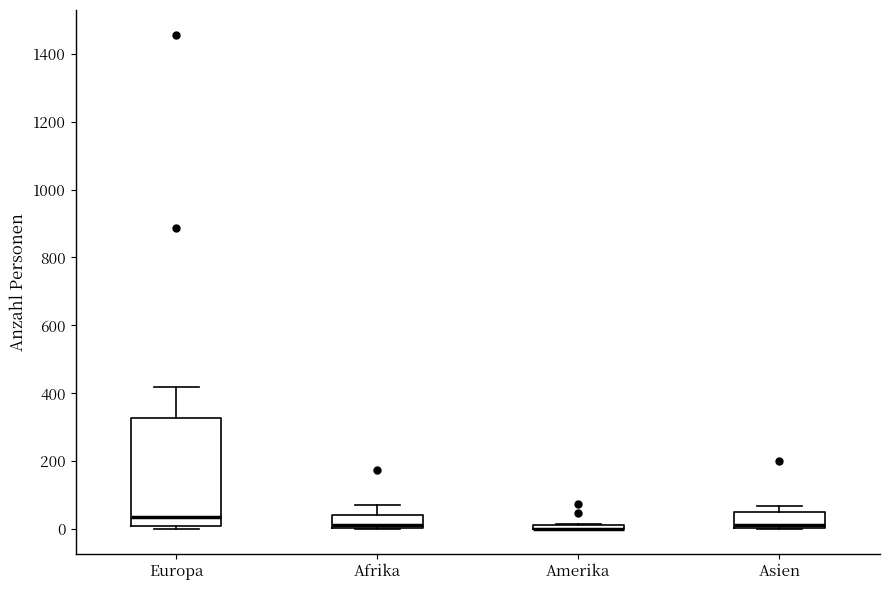

Where does the upper whisker of the box for Afrika end on the y-axis? The values are not printed on the chart, so give them approximately, as read against the axis.

80